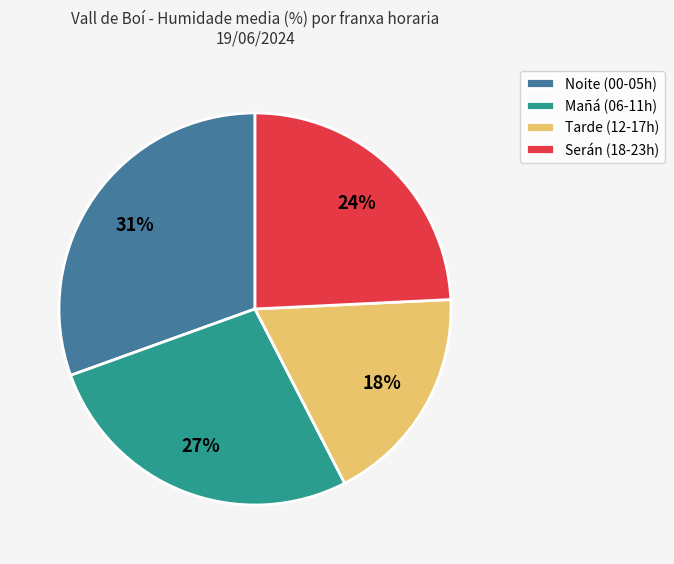

To the nearest percent, what is the average slice percentage?

25%